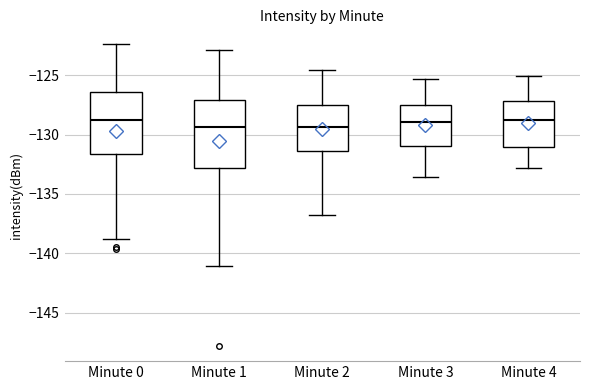

Reading left to right, transcribe this box plot: for each box, give where its median line is, the range the box spans, and where its two whiskers end, as read against the y-axis. The values are not printed on the chart, so give them approximately, as read against the axis.

Minute 0: median -129.0, box -131.5 to -126.5, whiskers -139.0 to -122.5
Minute 1: median -129.5, box -133.0 to -127.0, whiskers -141.0 to -123.0
Minute 2: median -129.5, box -131.5 to -127.5, whiskers -137.0 to -124.5
Minute 3: median -129.0, box -131.0 to -127.5, whiskers -133.5 to -125.5
Minute 4: median -129.0, box -131.0 to -127.0, whiskers -133.0 to -125.0